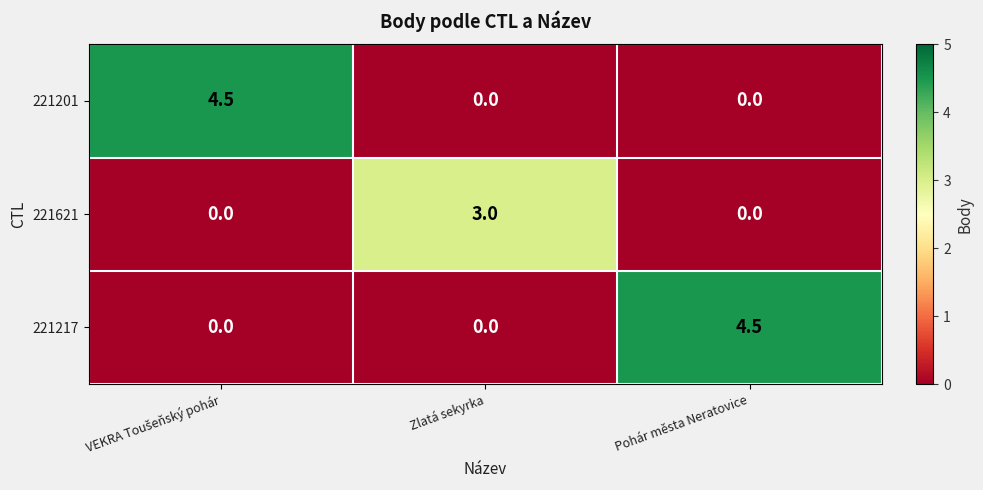

At how many categories does at least one series exceed 0?

3